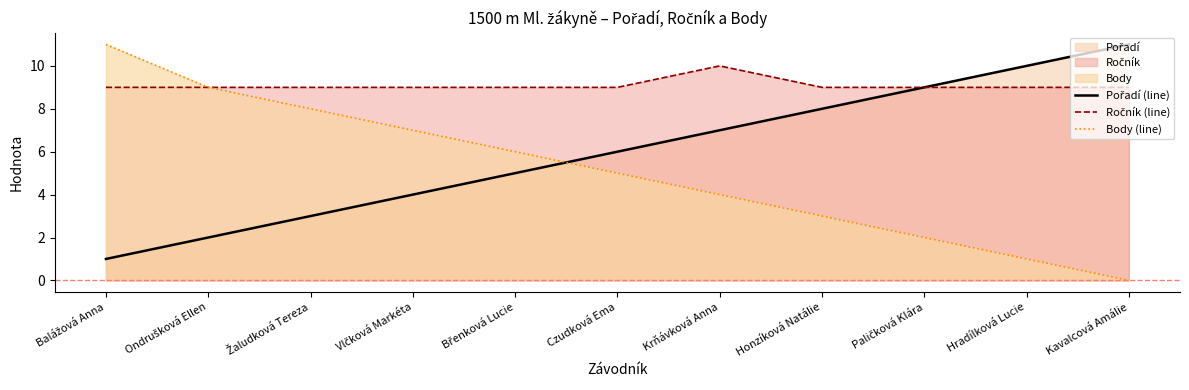

How many interior local peaks does the Ročník (line) series have?

1